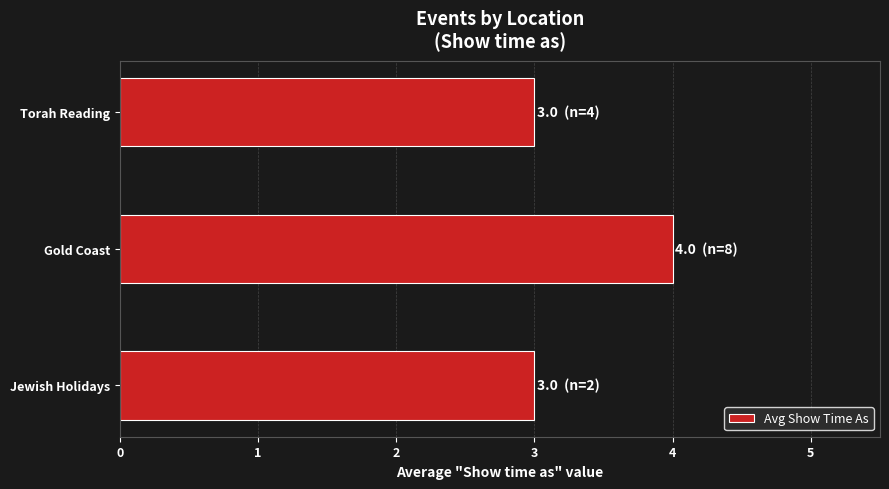

Which has a higher value, Gold Coast or Torah Reading?

Gold Coast